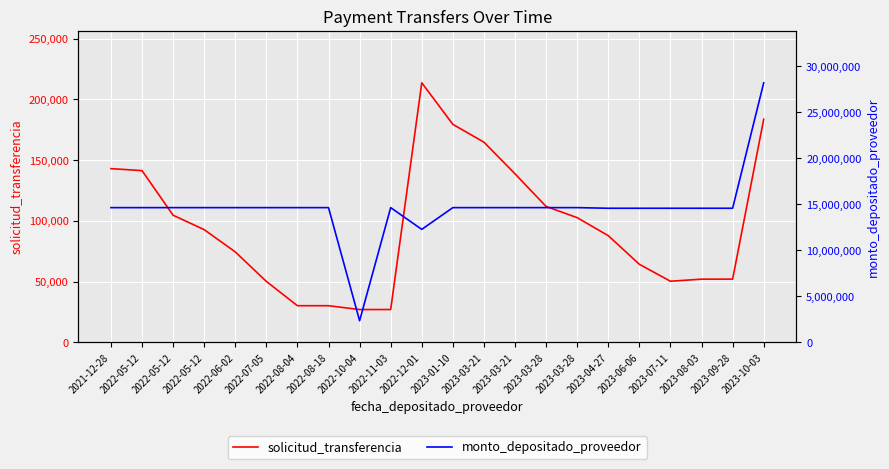

Rank the series by their maximum value, from lowest to highest.

solicitud_transferencia, monto_depositado_proveedor